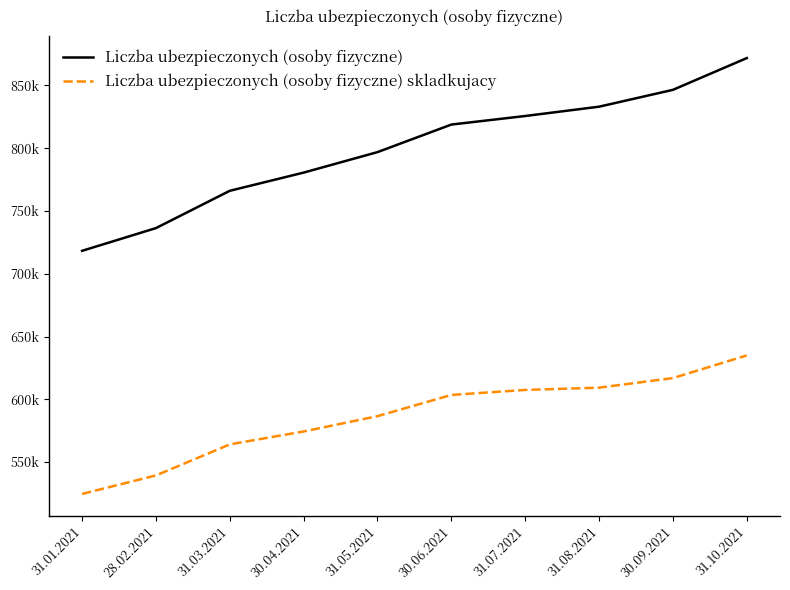

What are all the series names shown in the legend?

Liczba ubezpieczonych (osoby fizyczne), Liczba ubezpieczonych (osoby fizyczne) skladkujacy